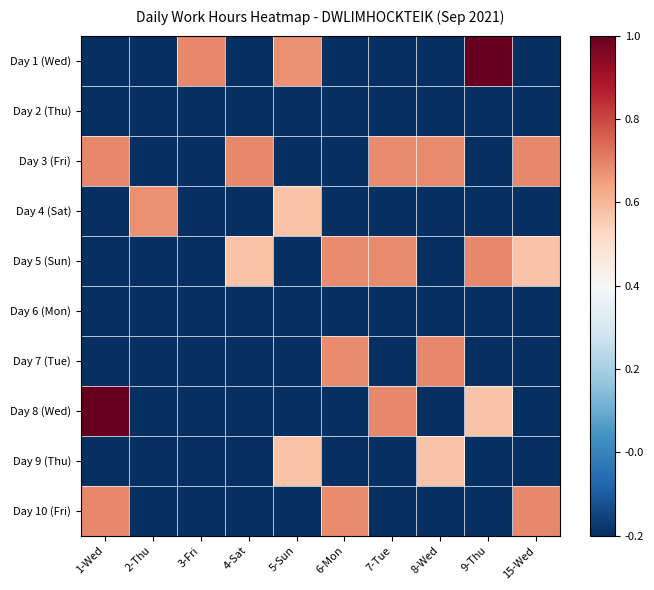

Which series has the widest spread of values?

Day 1 (Wed)